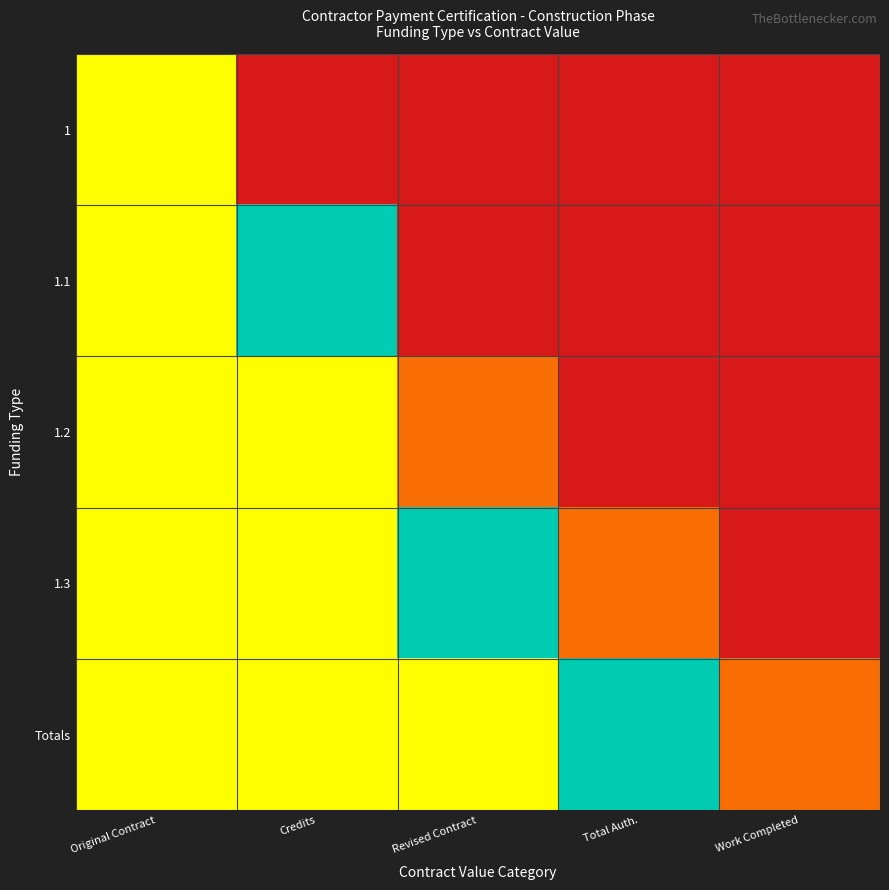

List the series in order of their peak value, lowest first.

1, 1.2, 1.1, 1.3, Totals